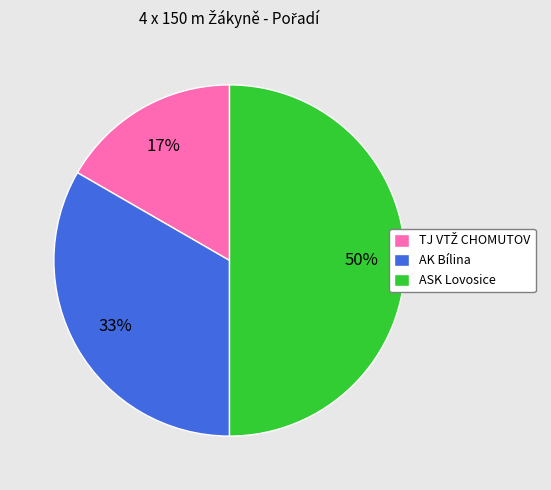

Which slice is the largest?

ASK Lovosice